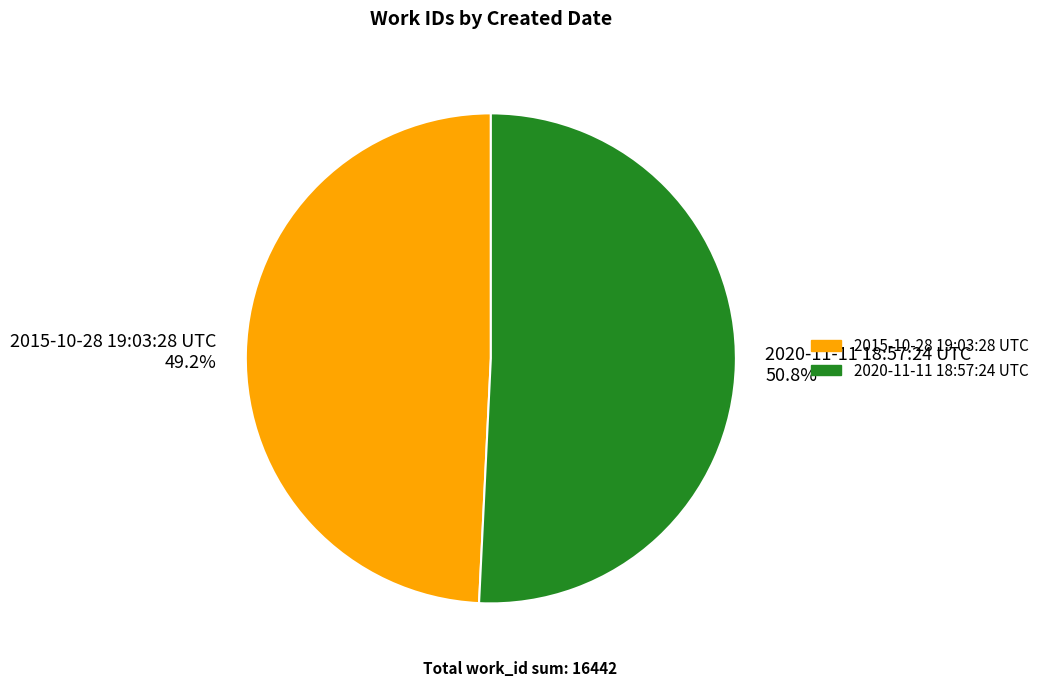

What is the total percentage of 2015-10-28 19:03:28 UTC and 2020-11-11 18:57:24 UTC?

100.0%